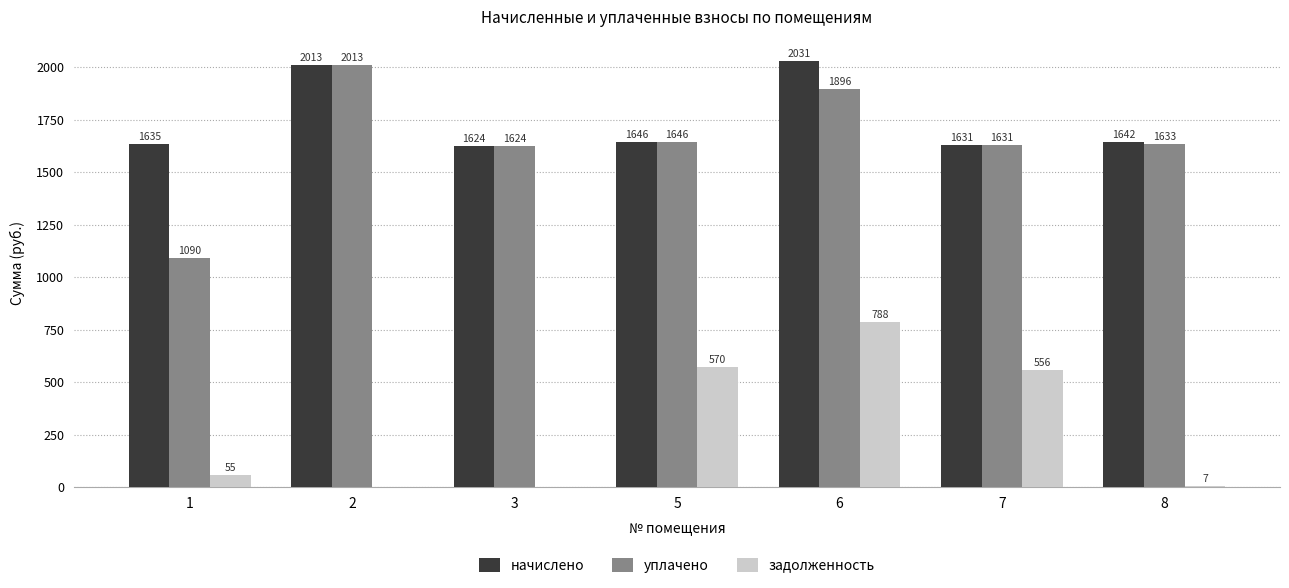

Which category has the highest value in the начислено series?

6